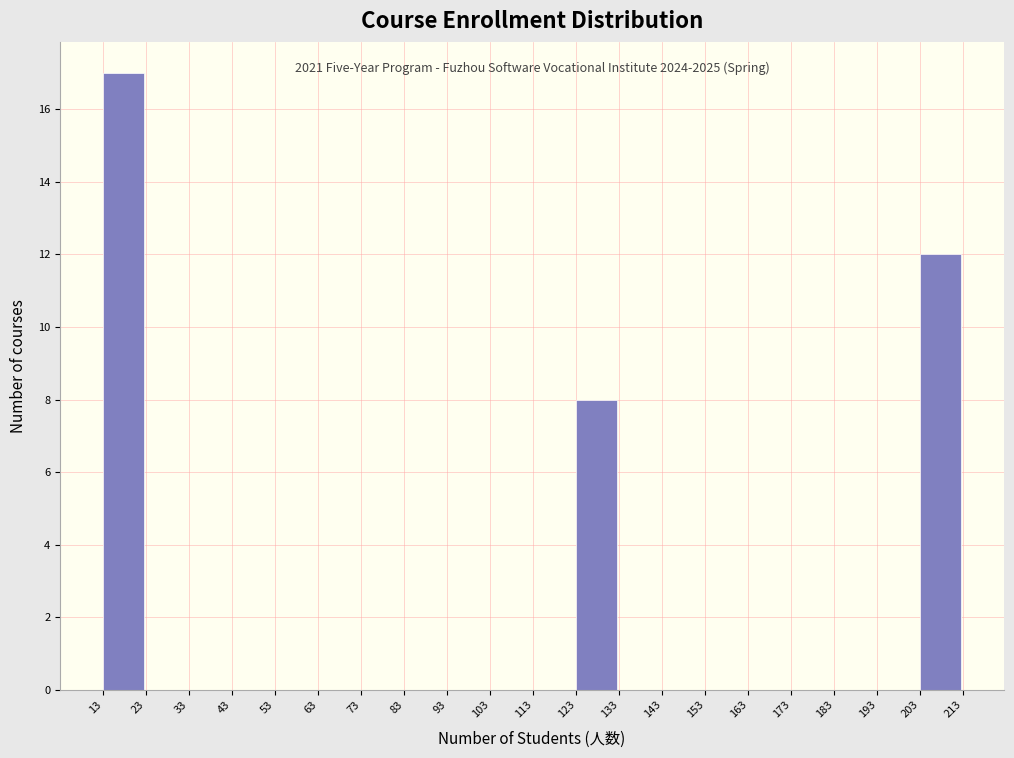

Which range on the x-axis has the tallest bar?

13 to 23